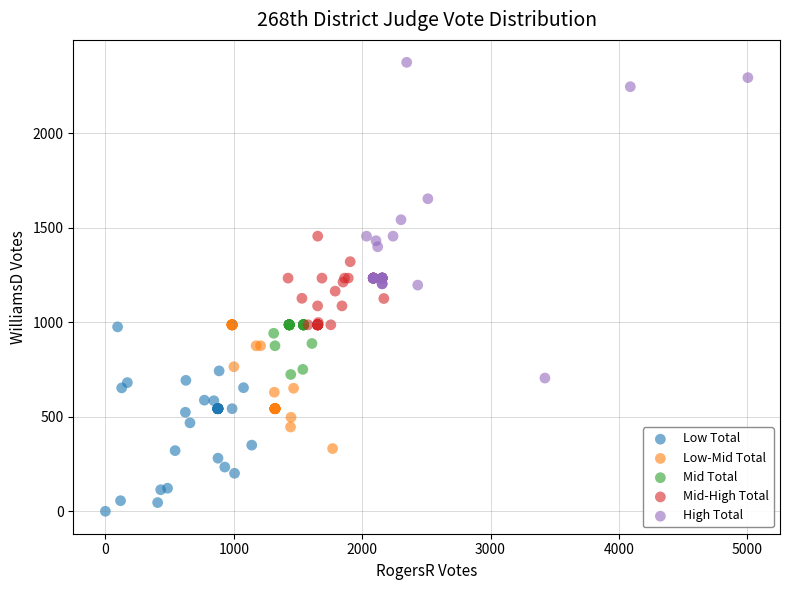

Which series contains the lowest Y value?

Low Total